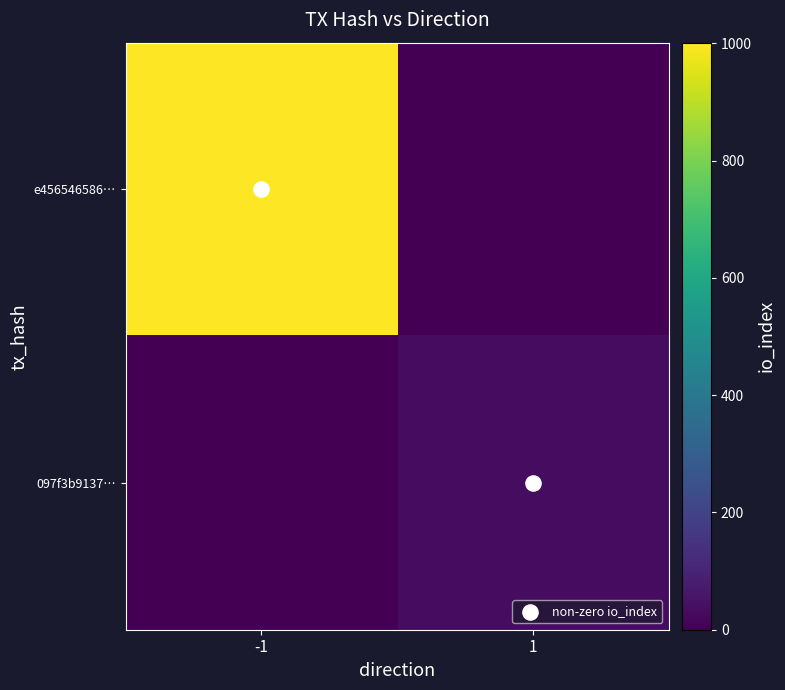

Between 1 and -1, which is larger?

1